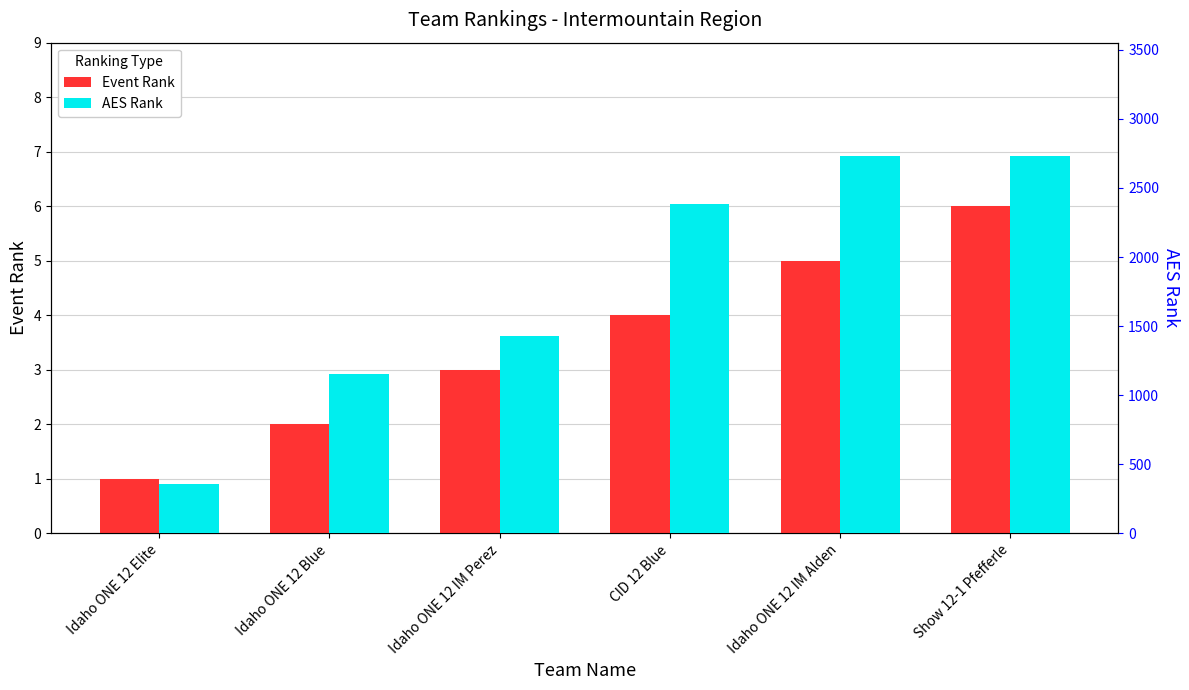

How many values in the Event Rank series are below 4?

3